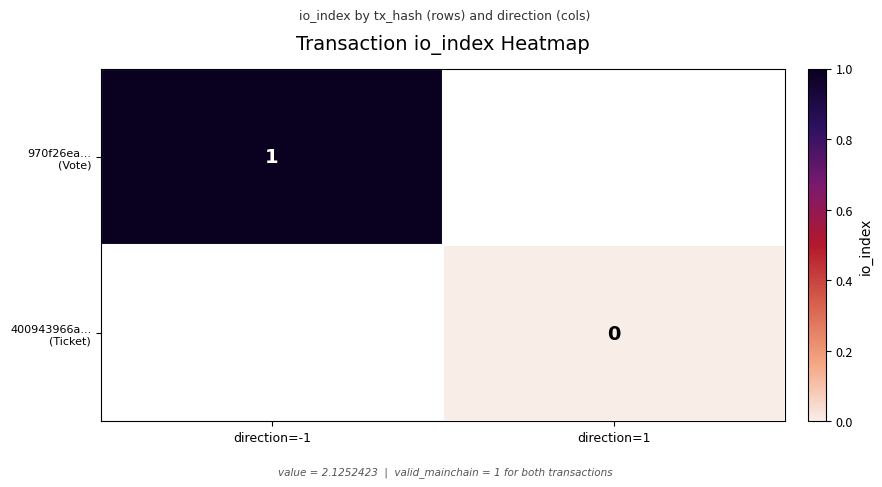

List the labels in order of 970f26ea... (Vote) value, largest first.

direction=-1, direction=1